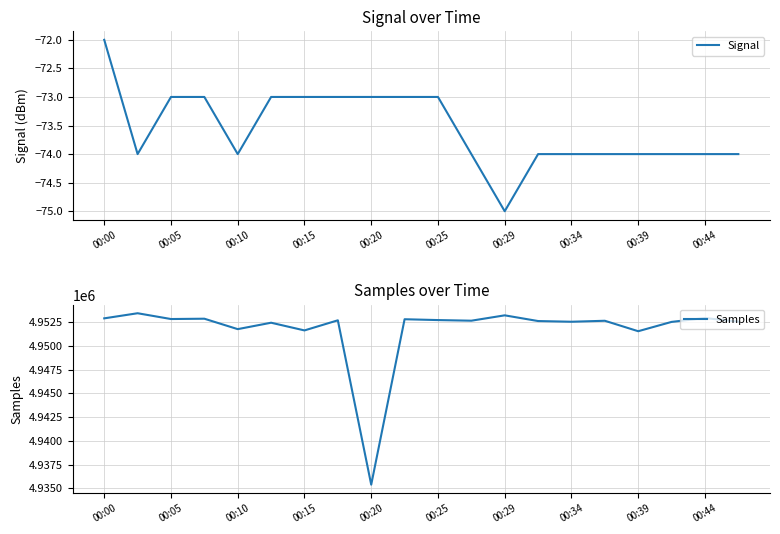

Is it true that Signal equals -125 at 00:05?

False